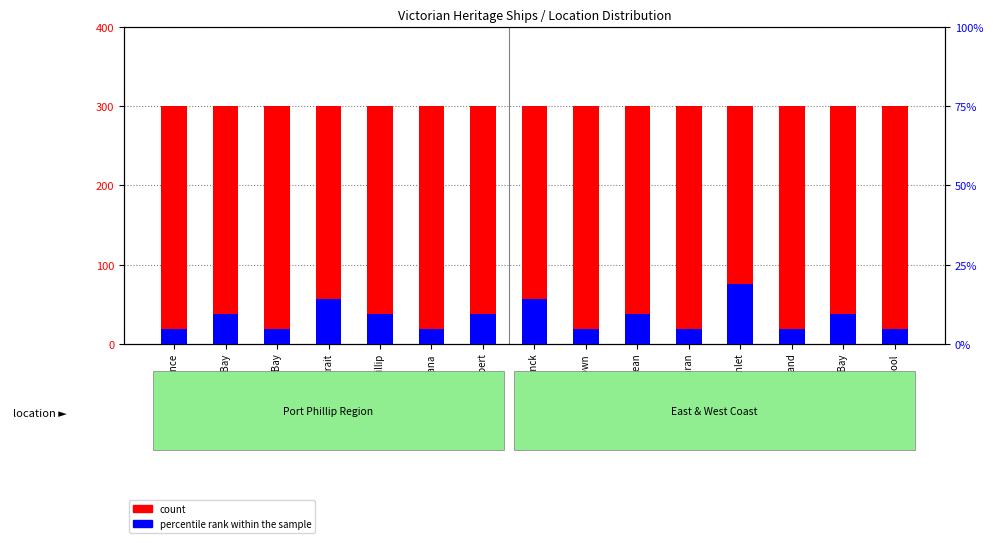

What is the minimum value shown in the chart?

18.8